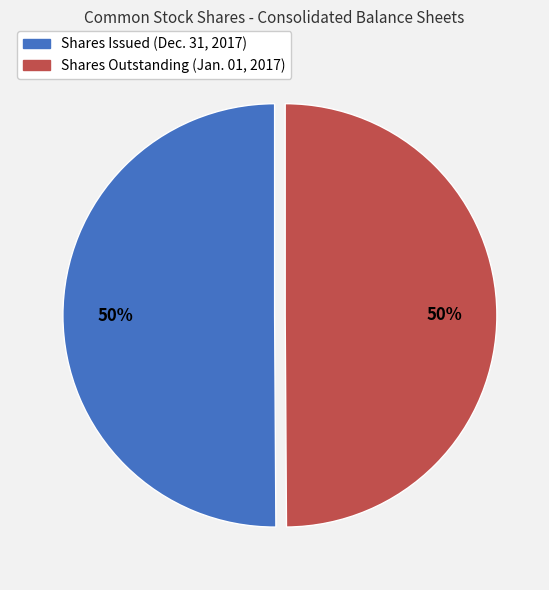

To the nearest percent, what is the average slice percentage?

50%